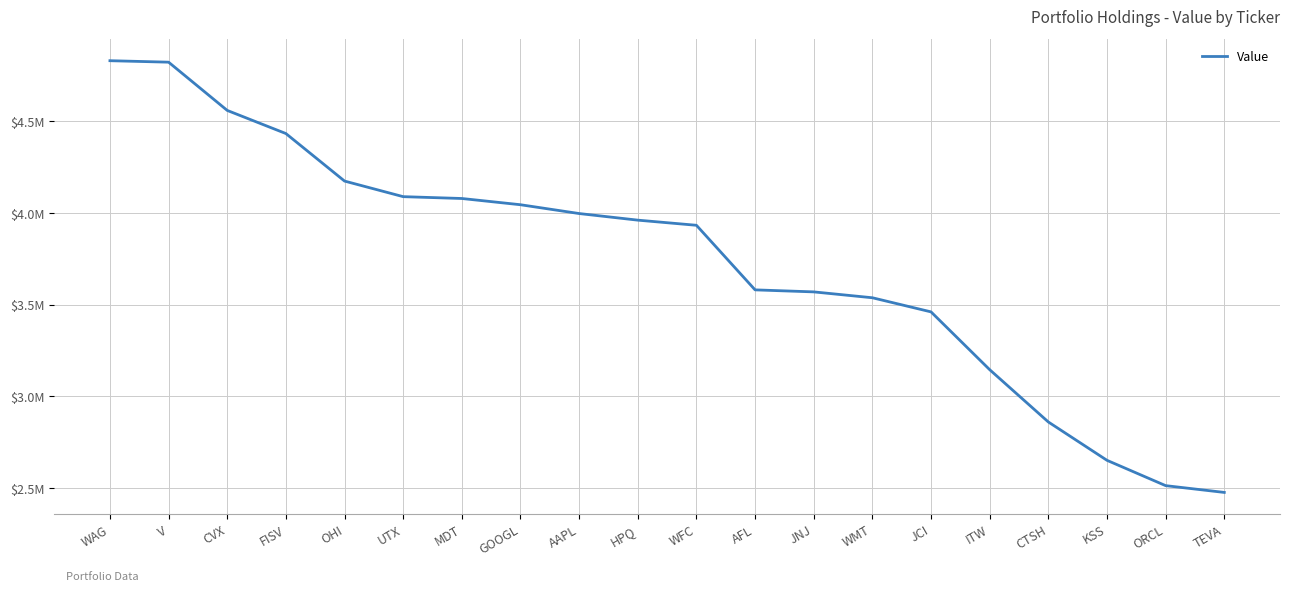

Approximately how many times larger is the value at AAPL compared to CTSH?

1.4